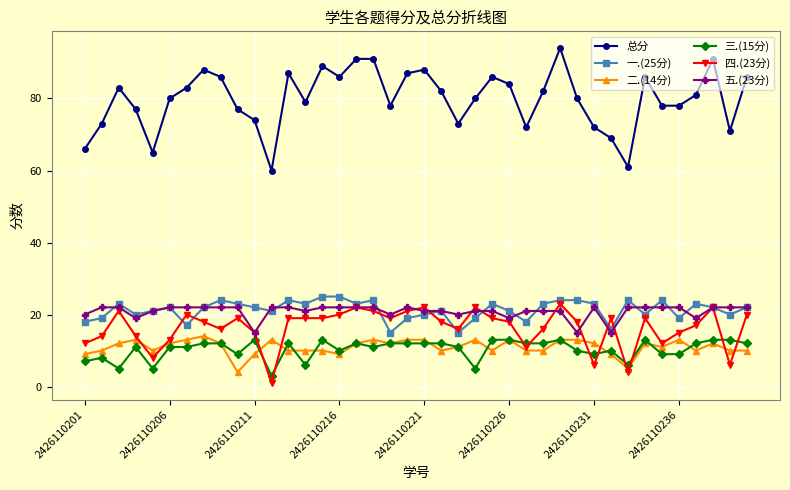

Count the 二.(14分) values in the range 10 to 13.

33